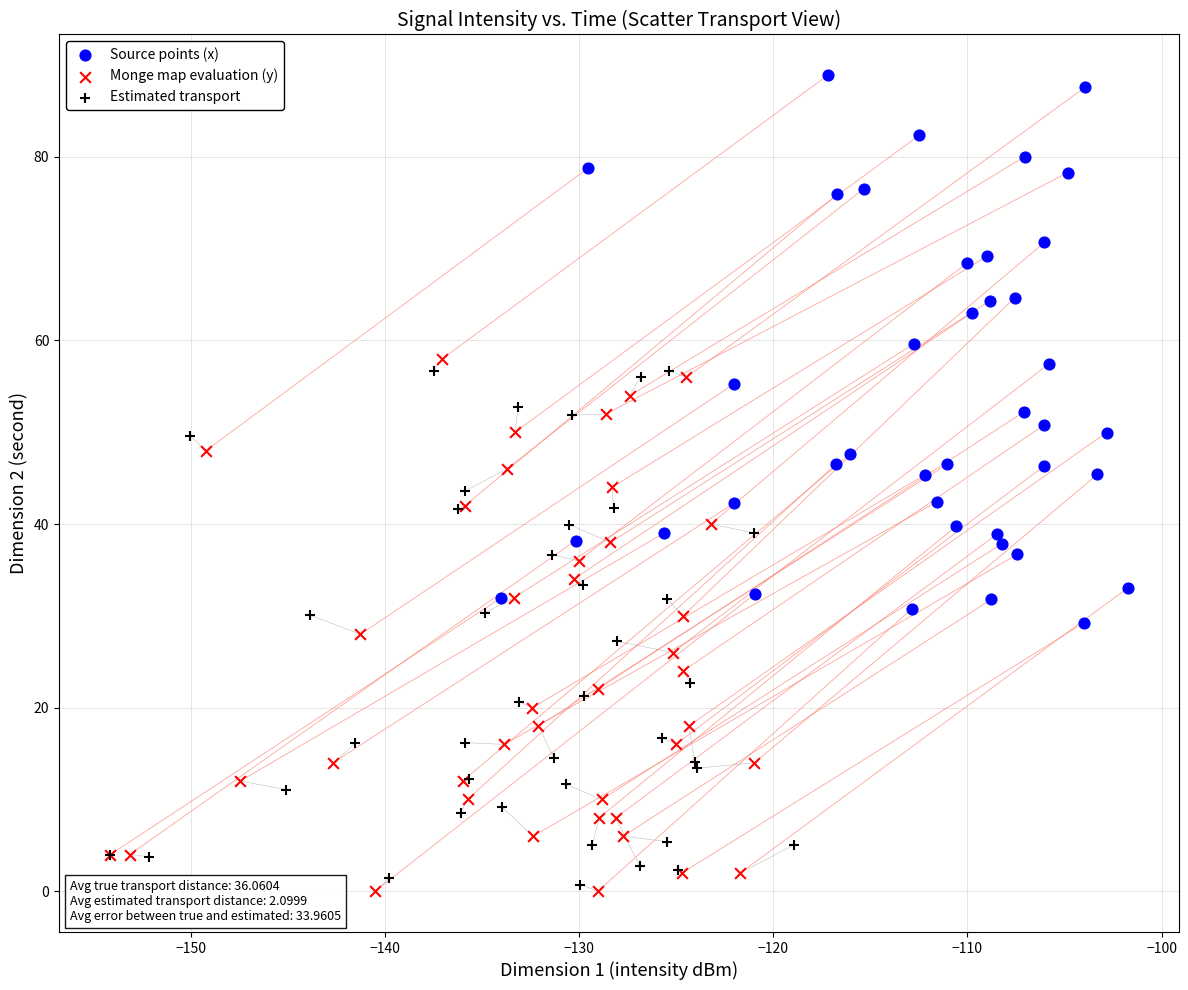

Which series reaches the maximum Y coordinate?

Source points (x)